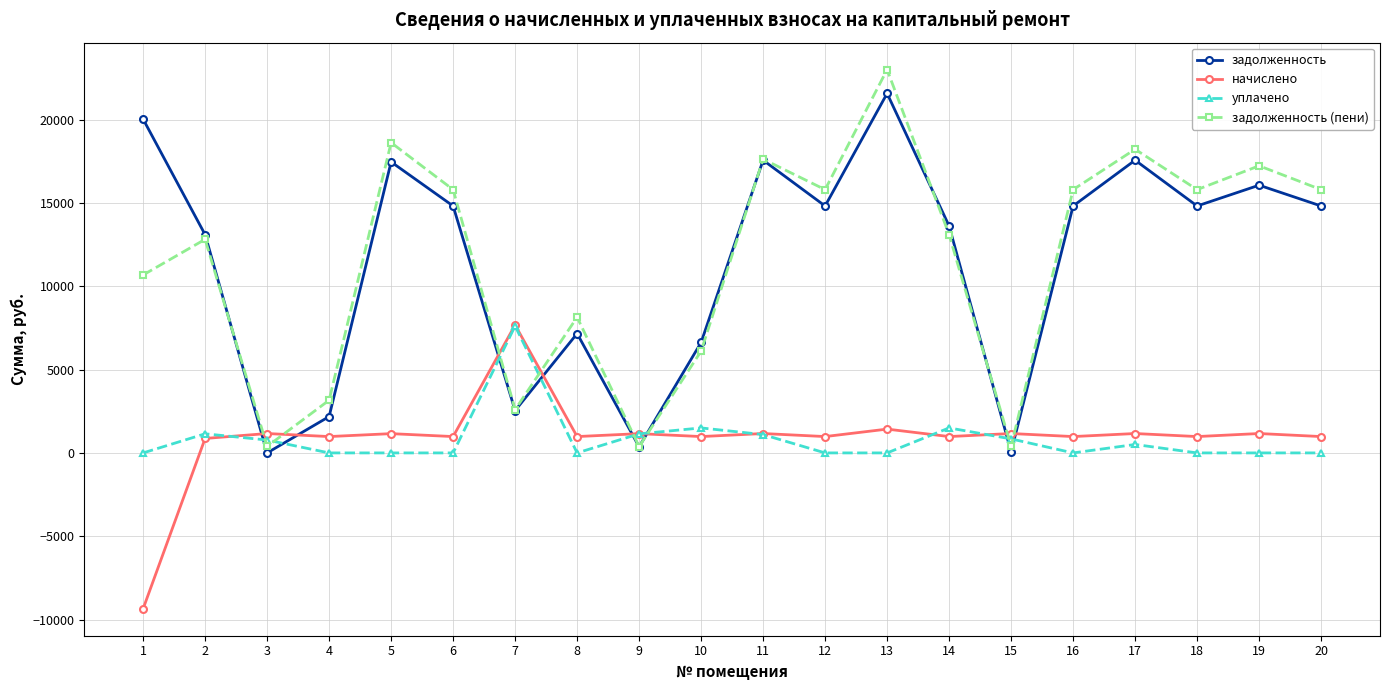

At which category does задолженность reach its first local valley?

3